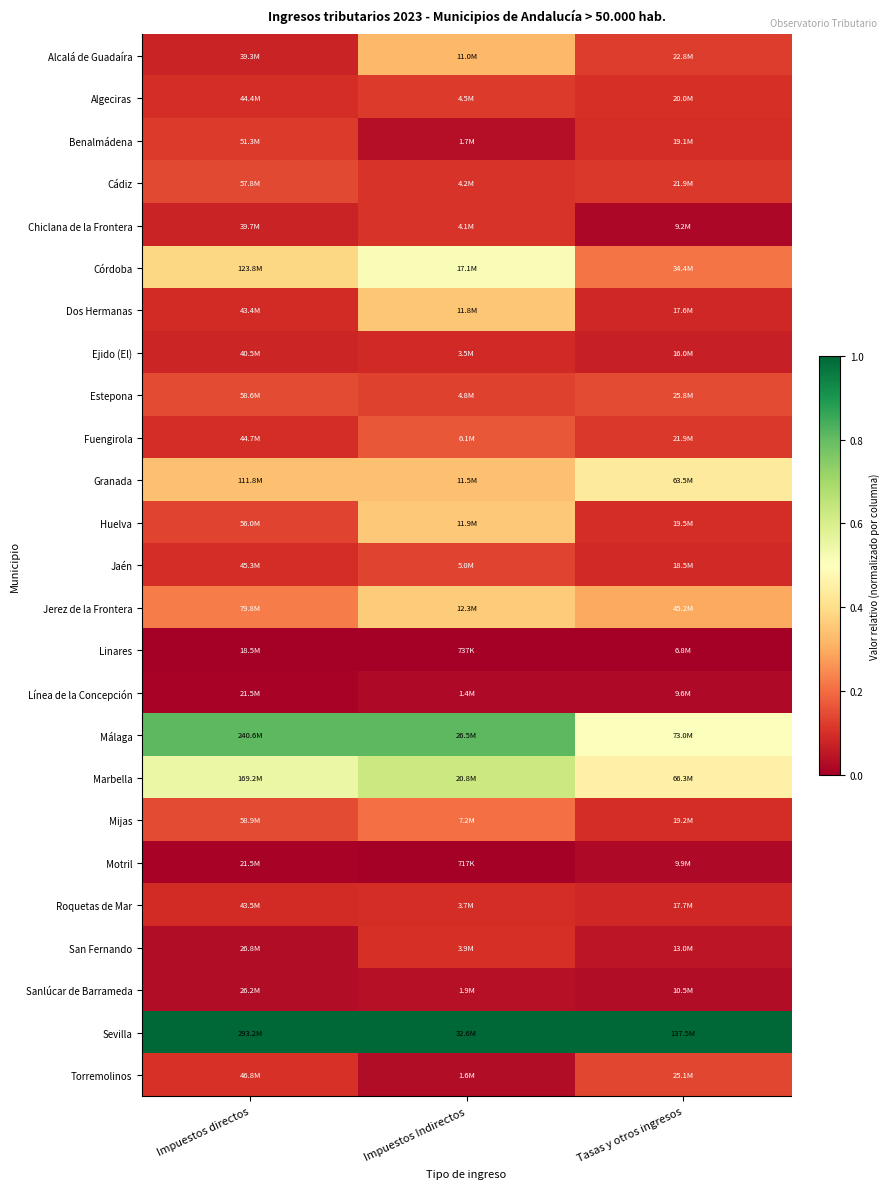

At how many categories does at least one series exceed 0?

3